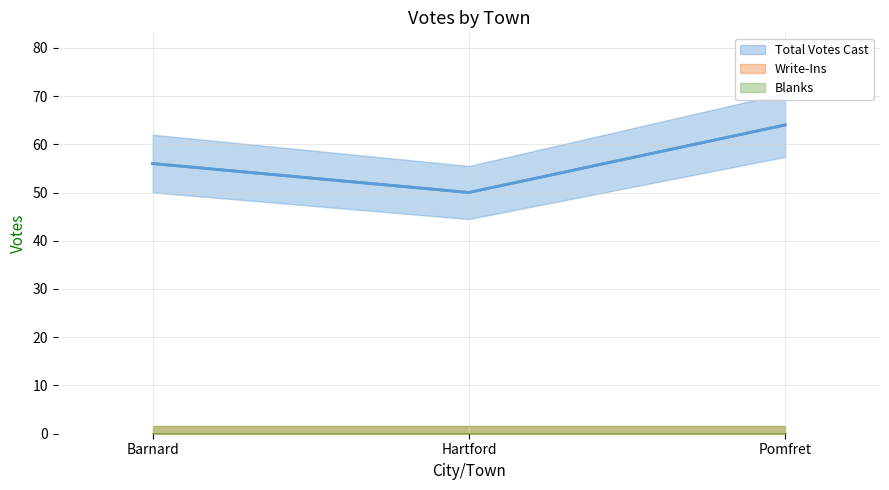

Rank the series by their maximum value, from highest to lowest.

Total Votes Cast, Write-Ins, Blanks